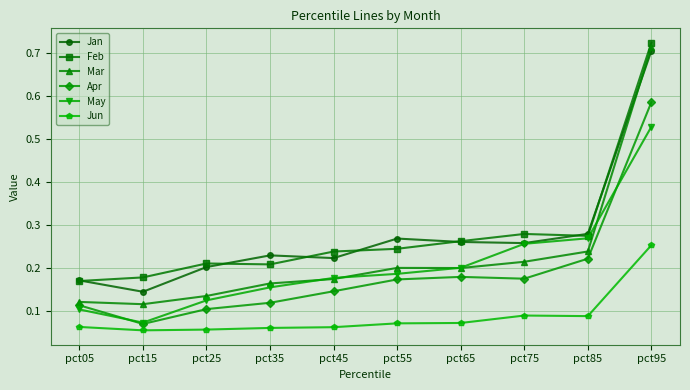

True or false: Feb has a value of 0.2 at pct85.

False